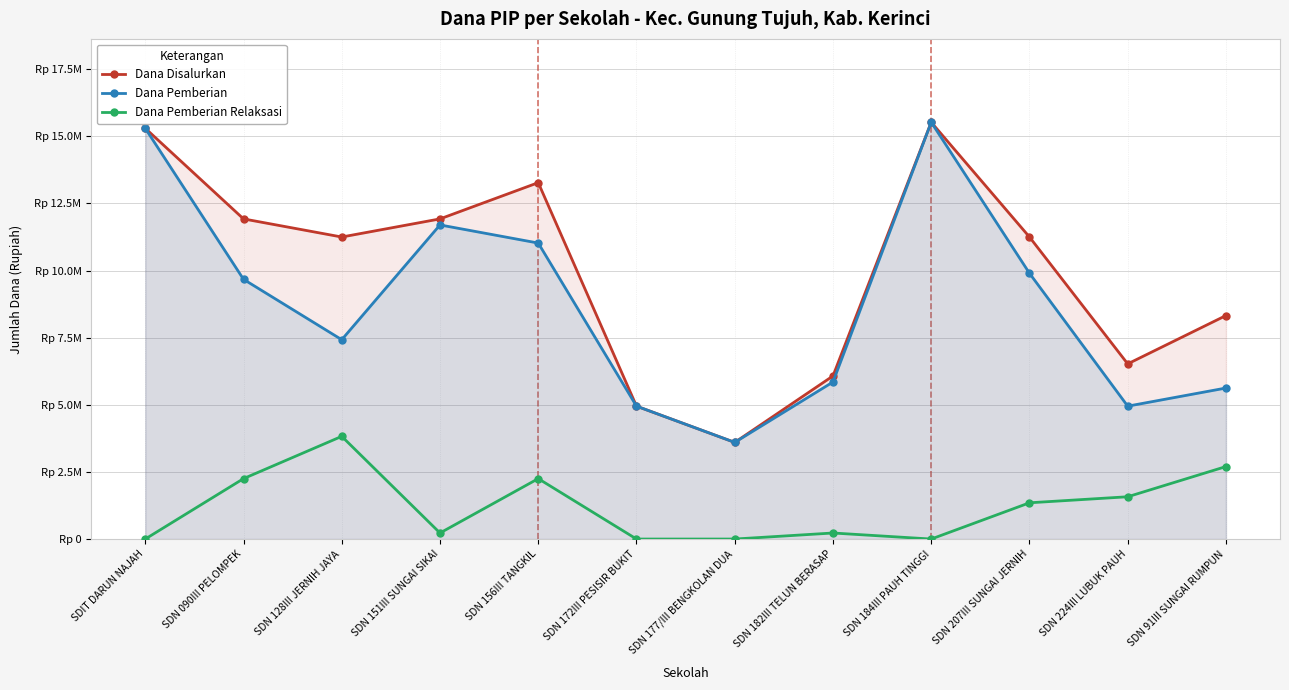

Reading left to right, list all the values displayed in this chart.

Dana Disalurkan: 15300000	11925000	11250000	11925000	13275000	4950000	3600000	6075000	15525000	11250000	6525000	8325000
Dana Pemberian: 15300000	9675000	7425000	11700000	11025000	4950000	3600000	5850000	15525000	9900000	4950000	5625000
Dana Pemberian Relaksasi: 0	2250000	3825000	225000	2250000	0	0	225000	0	1350000	1575000	2700000